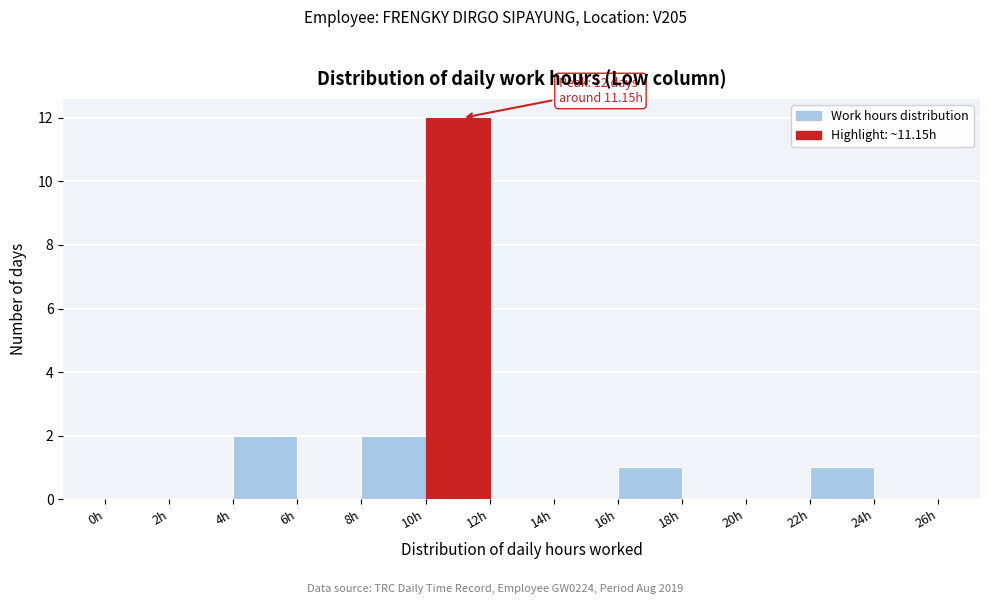

Over which range of the x-axis is the bar tallest?

10 to 12